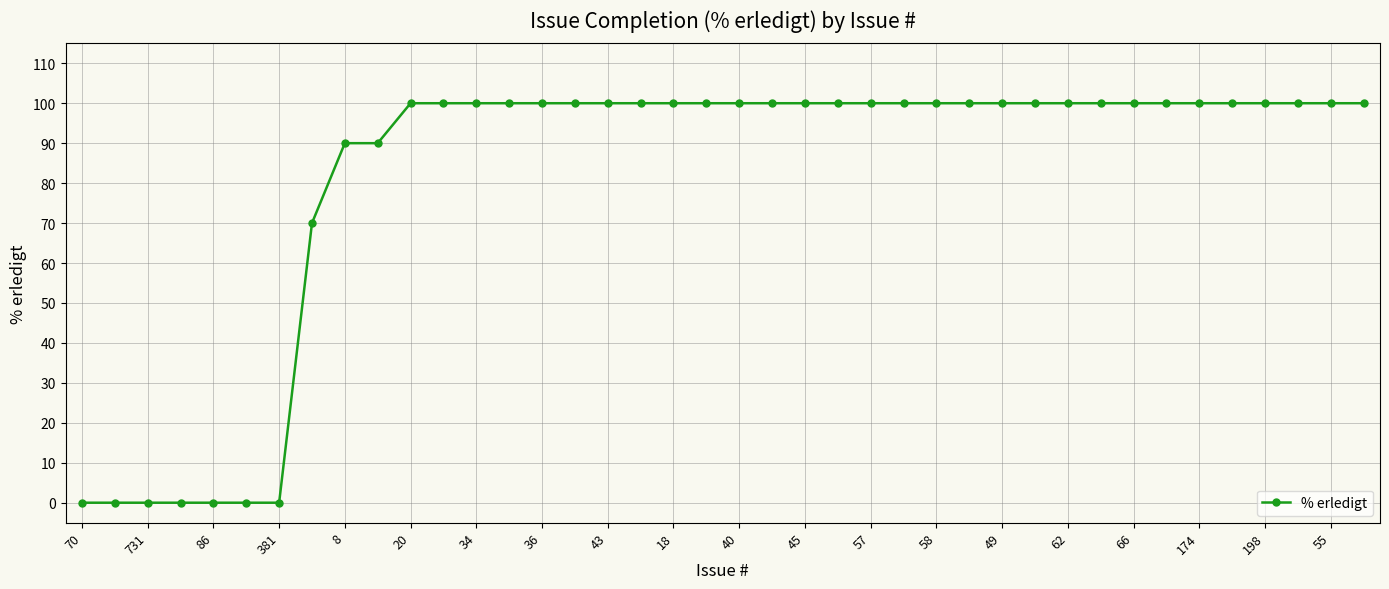

What is the difference between the maximum and minimum values?

100